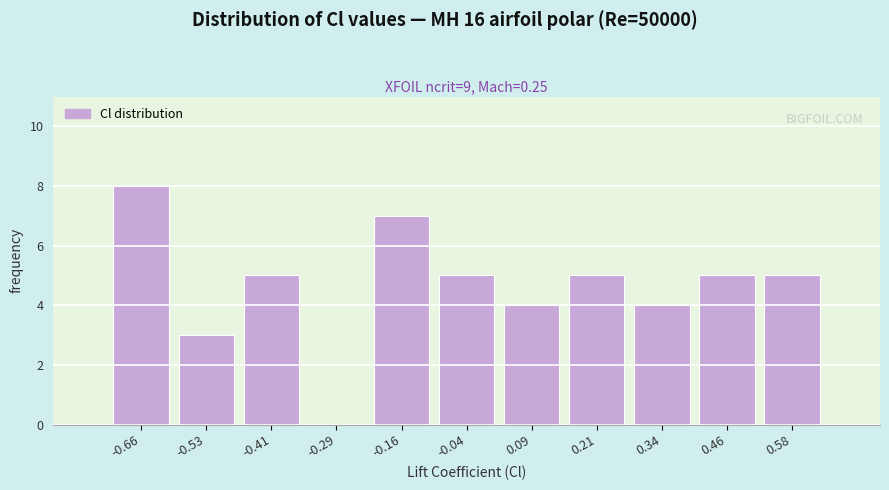

Reading left to right, transcribe this chart: for each bar, give the range it covers on the x-axis and its height. Neither the bar edges nor the heights are printed on the chart, so give them approximately, as read against the axes.

-0.72 to -0.60: 8
-0.60 to -0.48: 3
-0.48 to -0.34: 5
-0.34 to -0.22: 0
-0.22 to -0.10: 7
-0.10 to 0.02: 5
0.02 to 0.14: 4
0.14 to 0.28: 5
0.28 to 0.40: 4
0.40 to 0.52: 5
0.52 to 0.64: 5